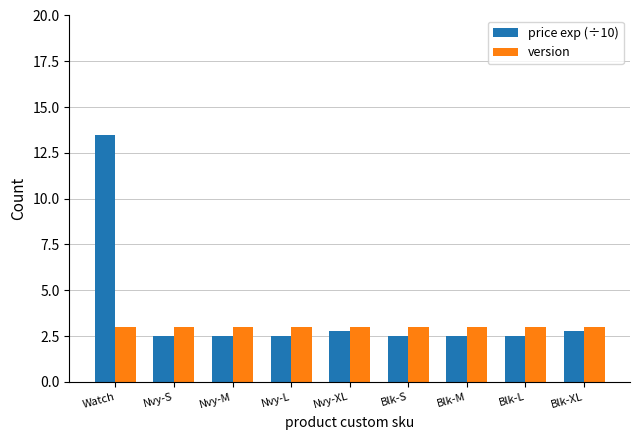

What is the minimum value shown in the chart?

2.5